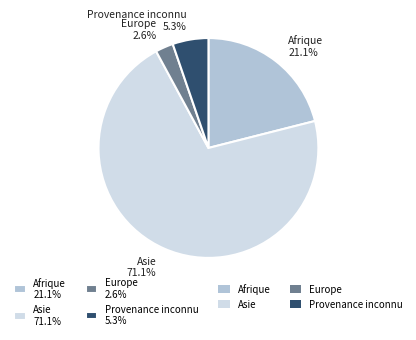

To the nearest percent, what portion does Asie represent?

71%